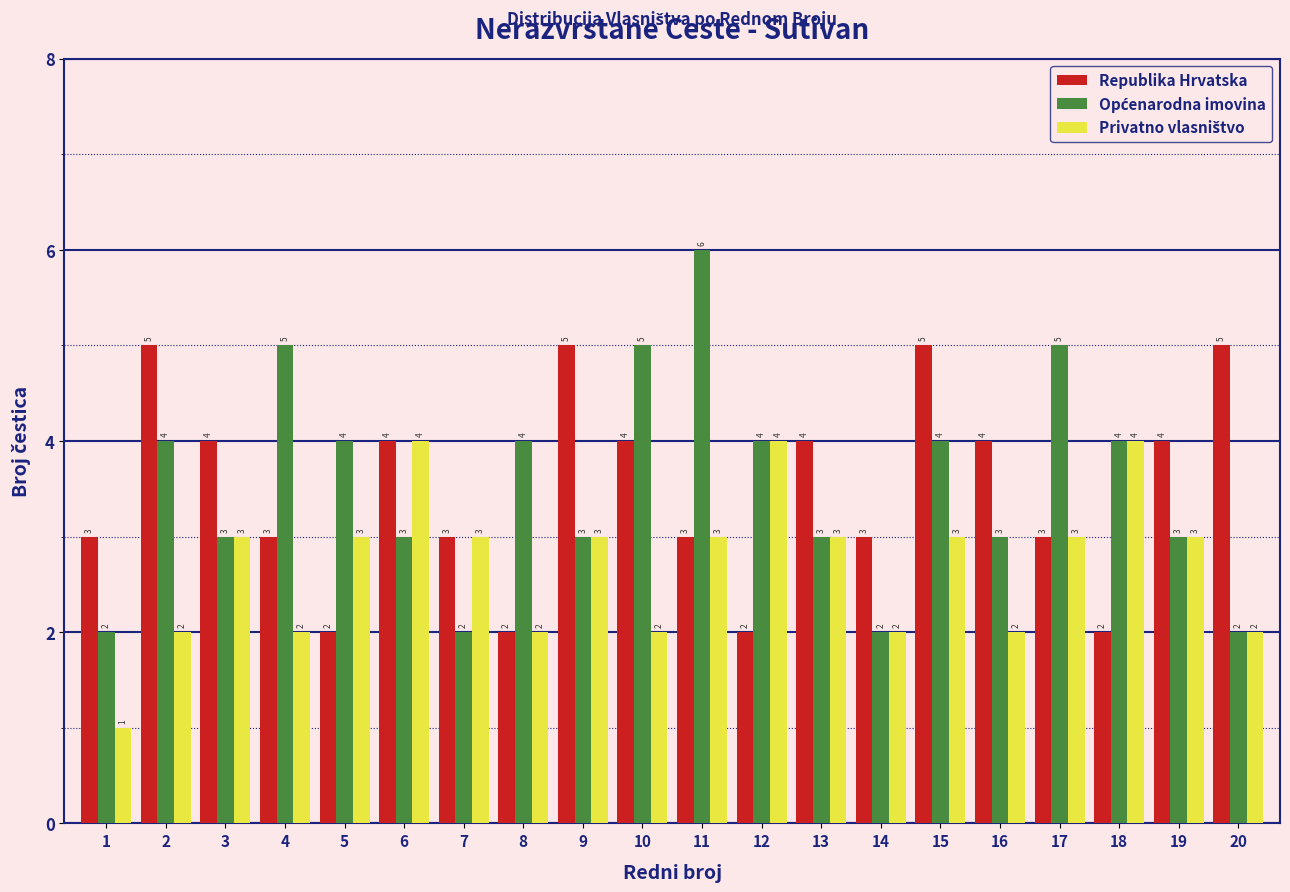

Is it true that Republika Hrvatska equals 5 at 9?

True